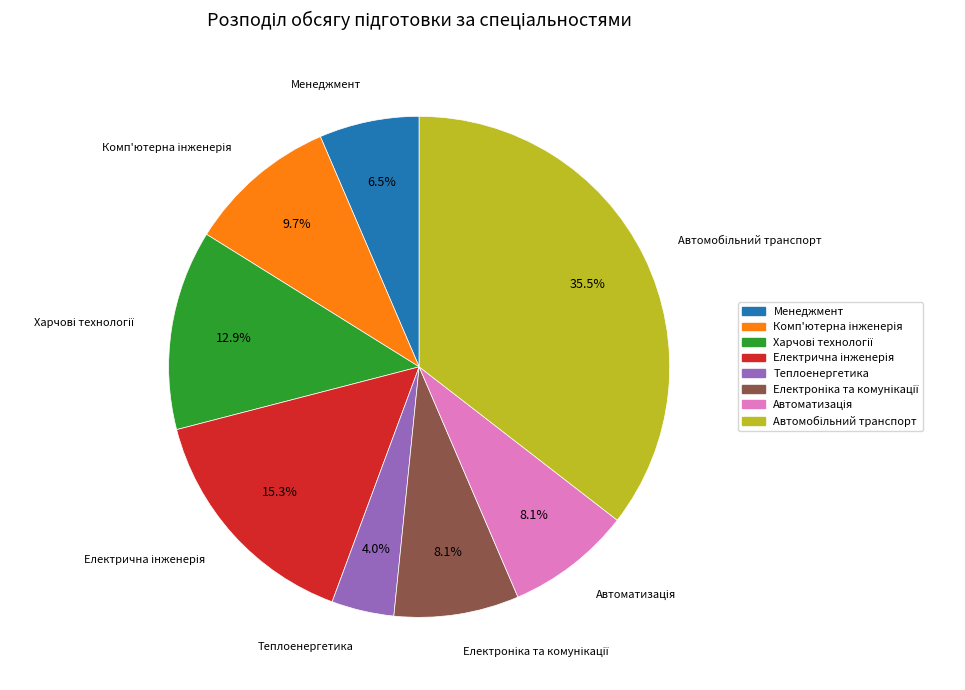

Is there any slice that represents more than half of the pie?

No